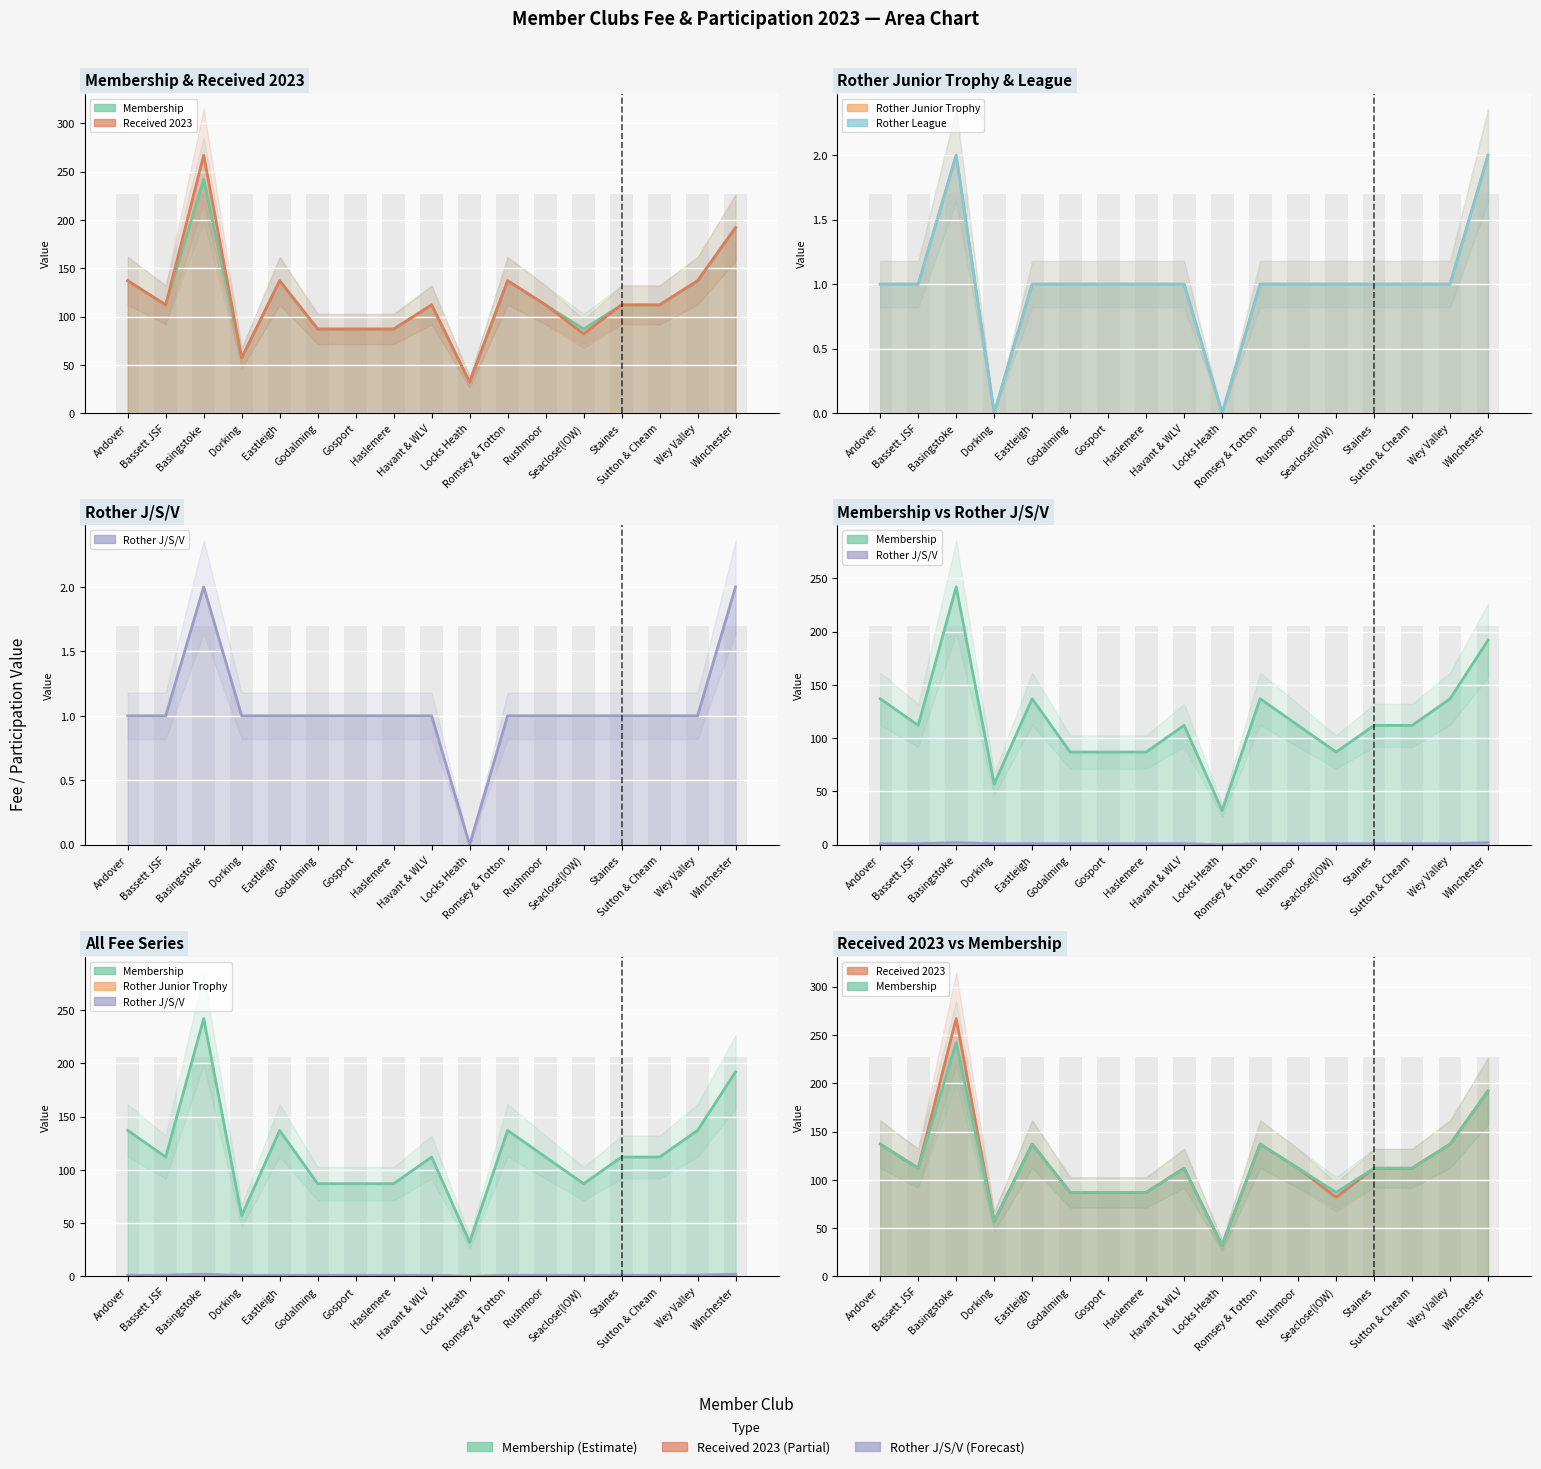

The Rother Junior Trophy series shows -1 at Locks Heath. True or false?

False